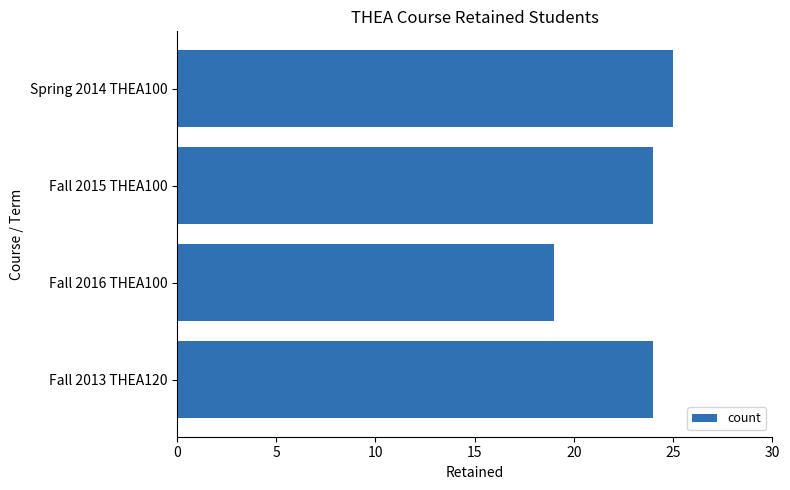

Reading top to bottom, what are all the values shown in this chart?

25	24	19	24